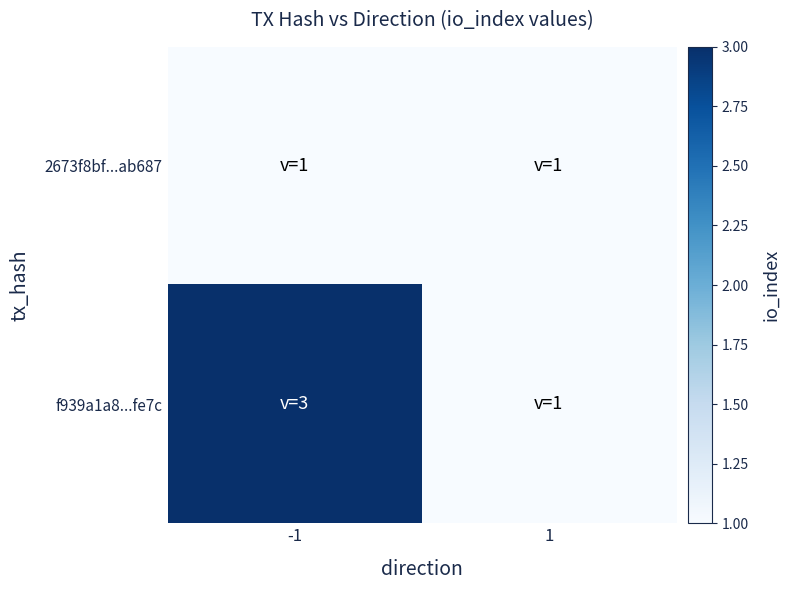

What is the total value across all series at -1?

4